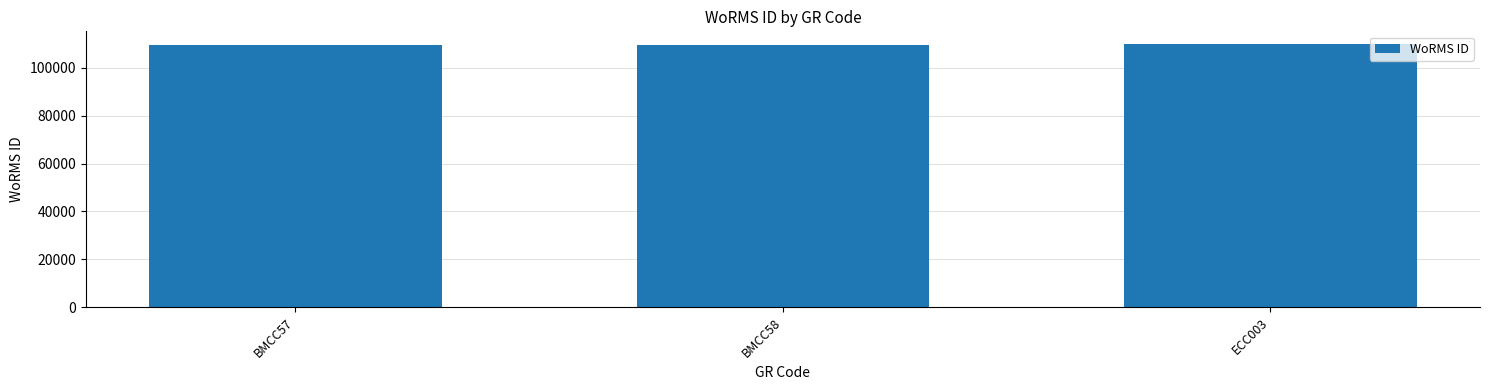

What is the sum of all values?

328654